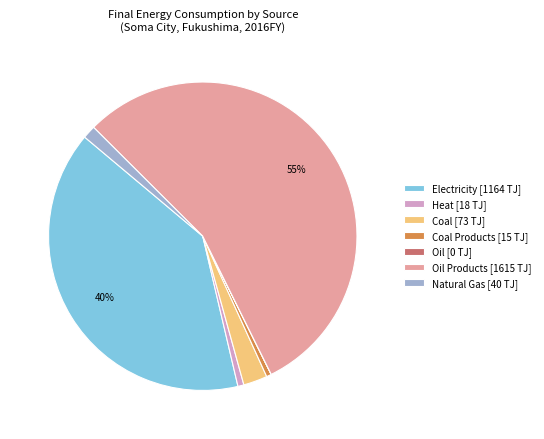

Which category has the biggest portion of the pie?

Oil Products [1615 TJ]